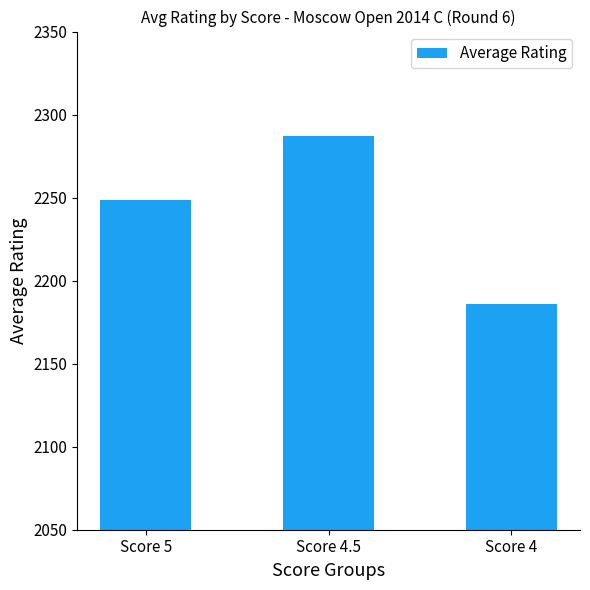

What position from the left is Score 4.5?

2